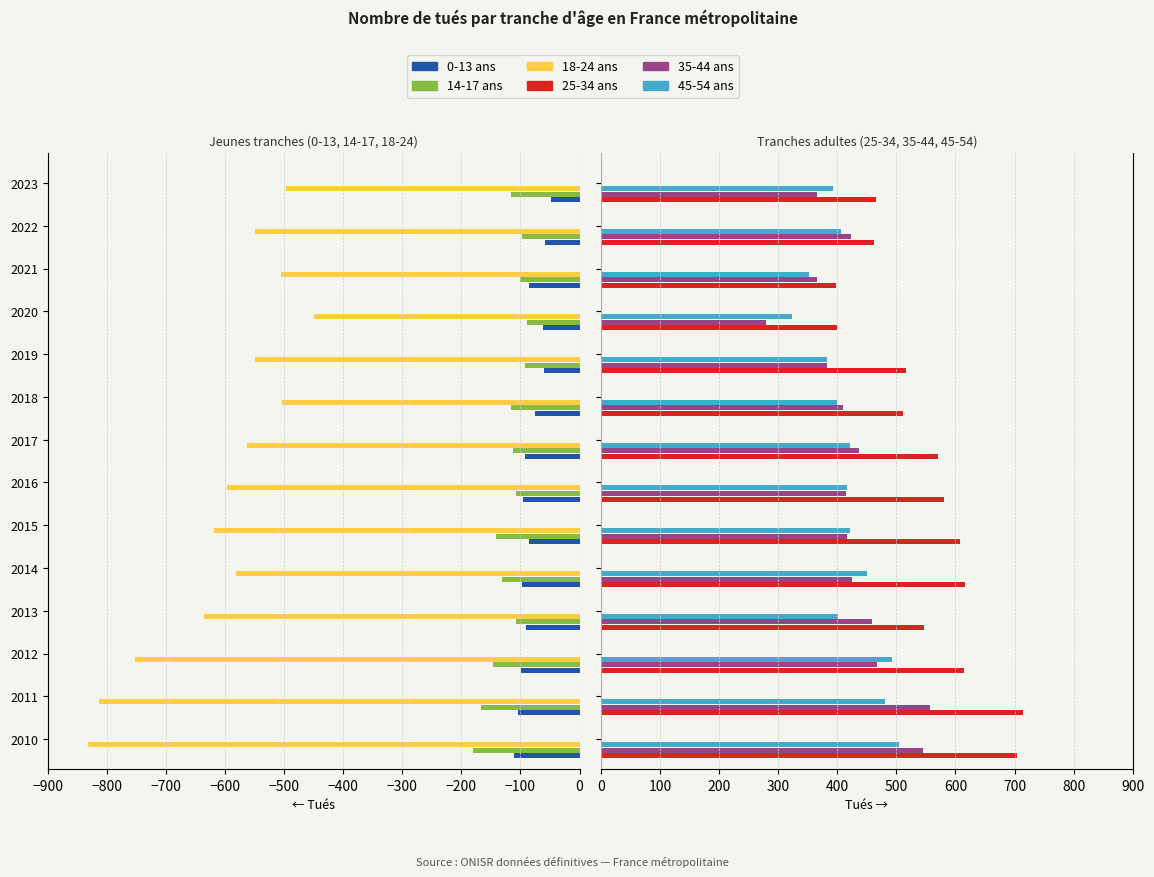

What are all the series names shown in the legend?

0-13 ans, 14-17 ans, 18-24 ans, 25-34 ans, 35-44 ans, 45-54 ans